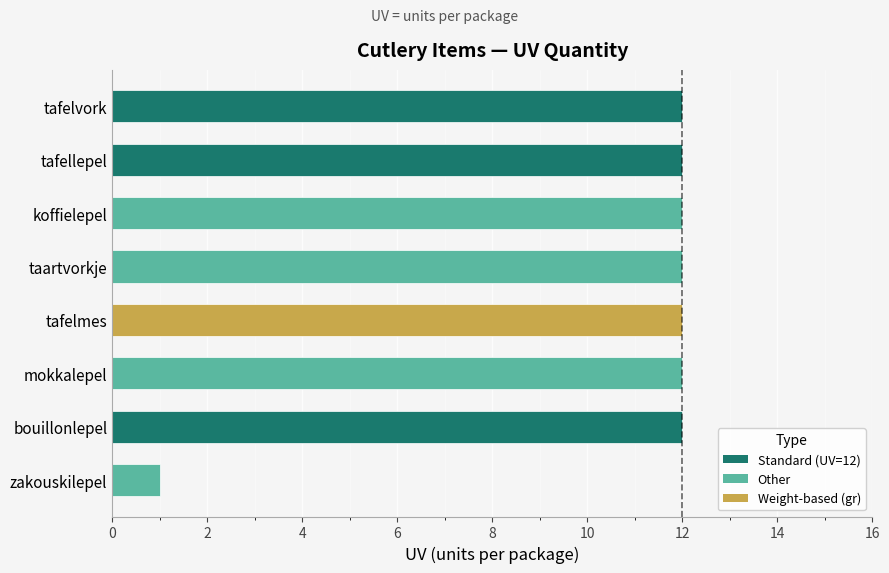

What is the maximum value shown in the chart?

12